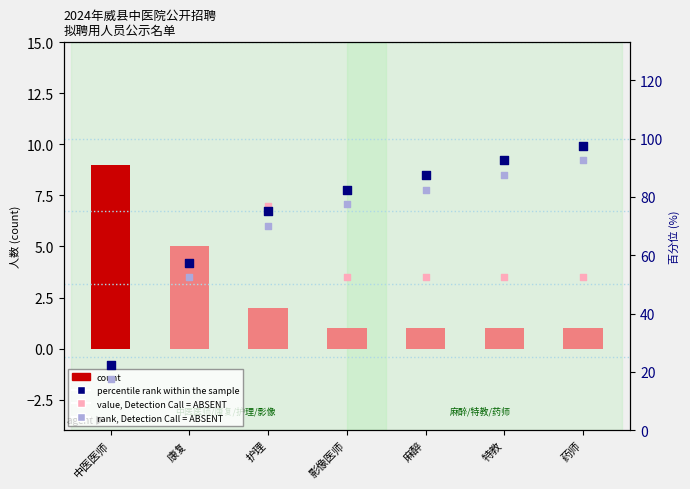

What are all the series names shown in the legend?

count, value, Detection Call = ABSENT, percentile rank within the sample, rank, Detection Call = ABSENT